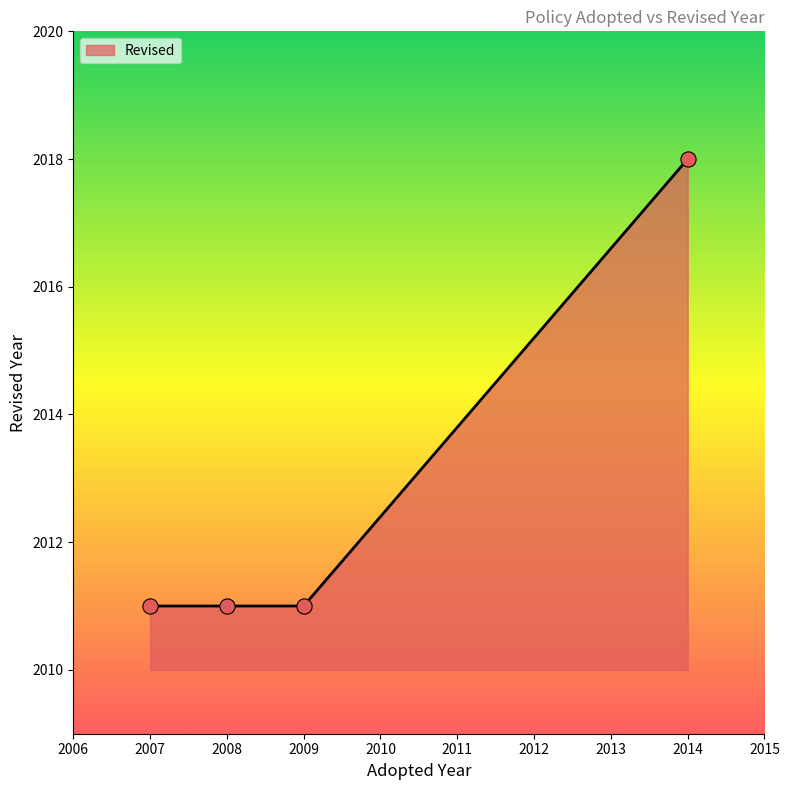

What is the ratio of the value at 2007 to the value at 2014?

1.0